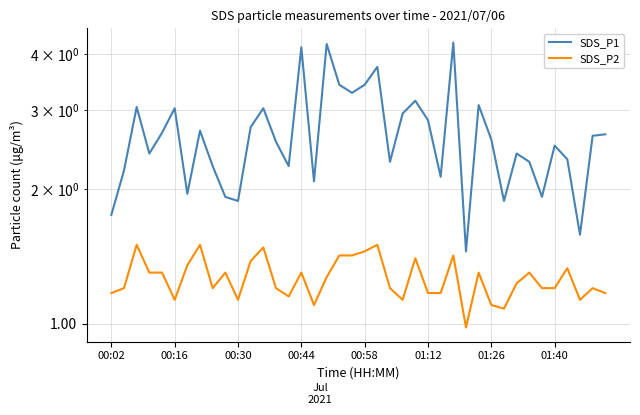

What are all the series names shown in the legend?

SDS_P1, SDS_P2